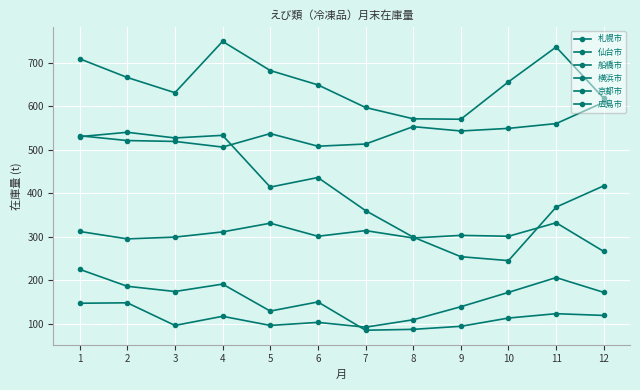

What is the total value across all series at 6?

2147